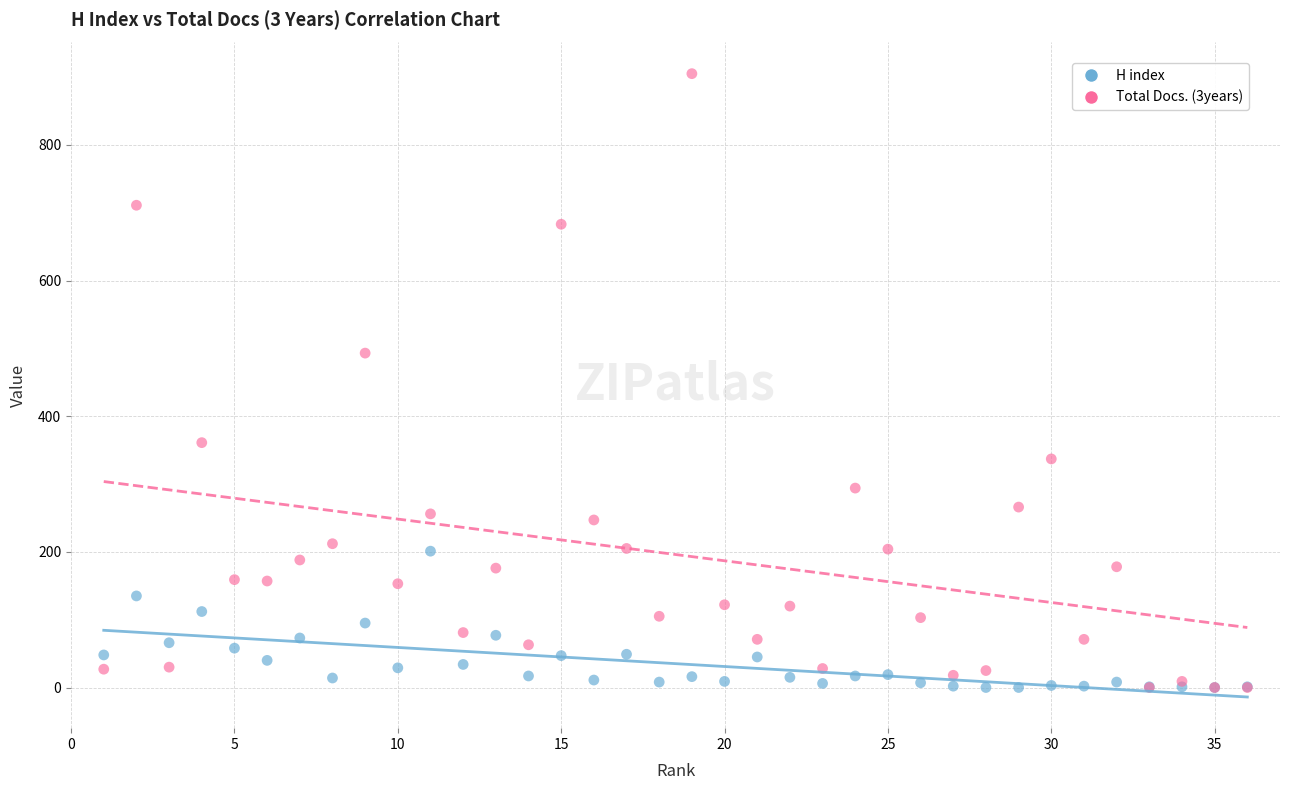

Across all series, what Y value is closest to 452?

493